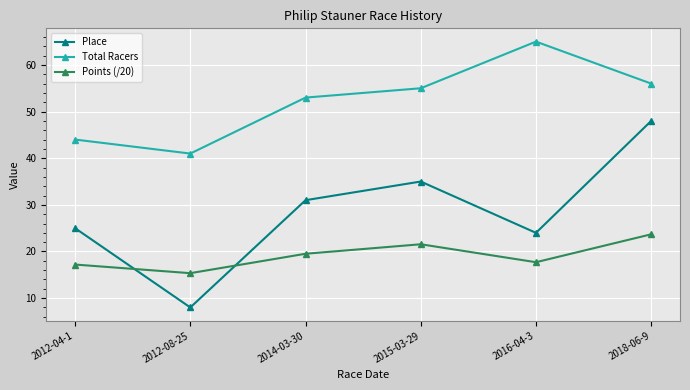

True or false: Place and Total Racers cross at least once.

False